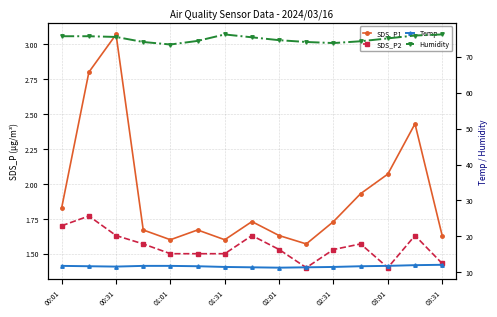

What is the minimum value for SDS_P2?

1.4